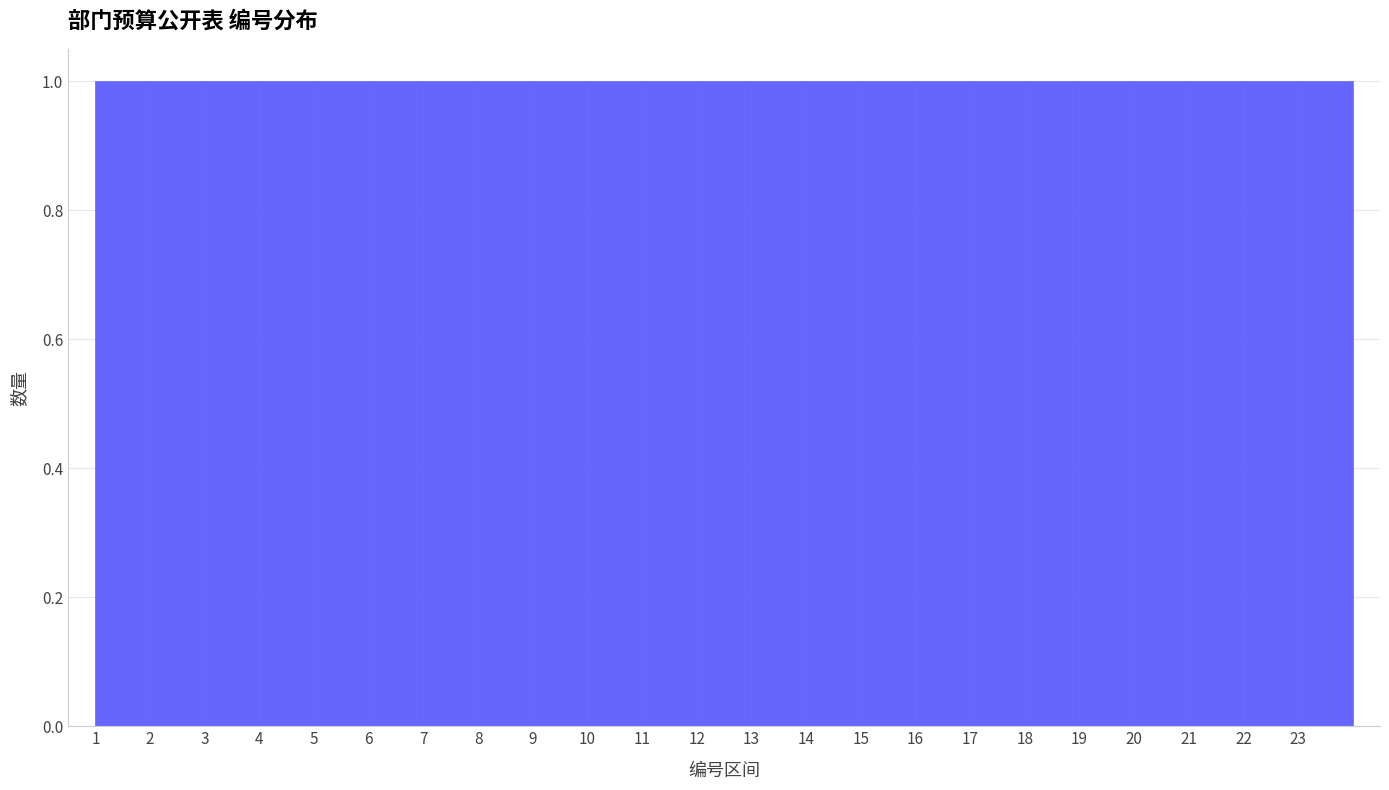

Reading left to right, transcribe this chart: for each bar, give the range it covers on the x-axis and its height. The values are not printed on the chart, so give them approximately, as read against the axis.

1 to 2: 1
2 to 3: 1
3 to 4: 1
4 to 5: 1
5 to 6: 1
6 to 7: 1
7 to 8: 1
8 to 9: 1
9 to 10: 1
10 to 11: 1
11 to 12: 1
12 to 13: 1
13 to 14: 1
14 to 15: 1
15 to 16: 1
16 to 17: 1
17 to 18: 1
18 to 19: 1
19 to 20: 1
20 to 21: 1
21 to 22: 1
22 to 23: 1
23 to 24: 1